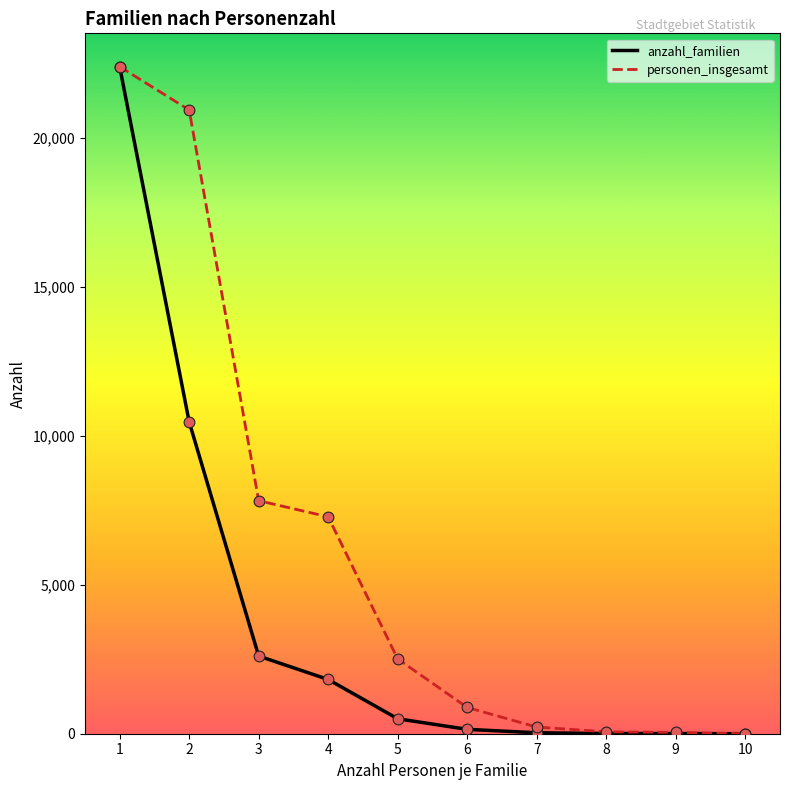

What is the maximum value shown in the chart?

22388